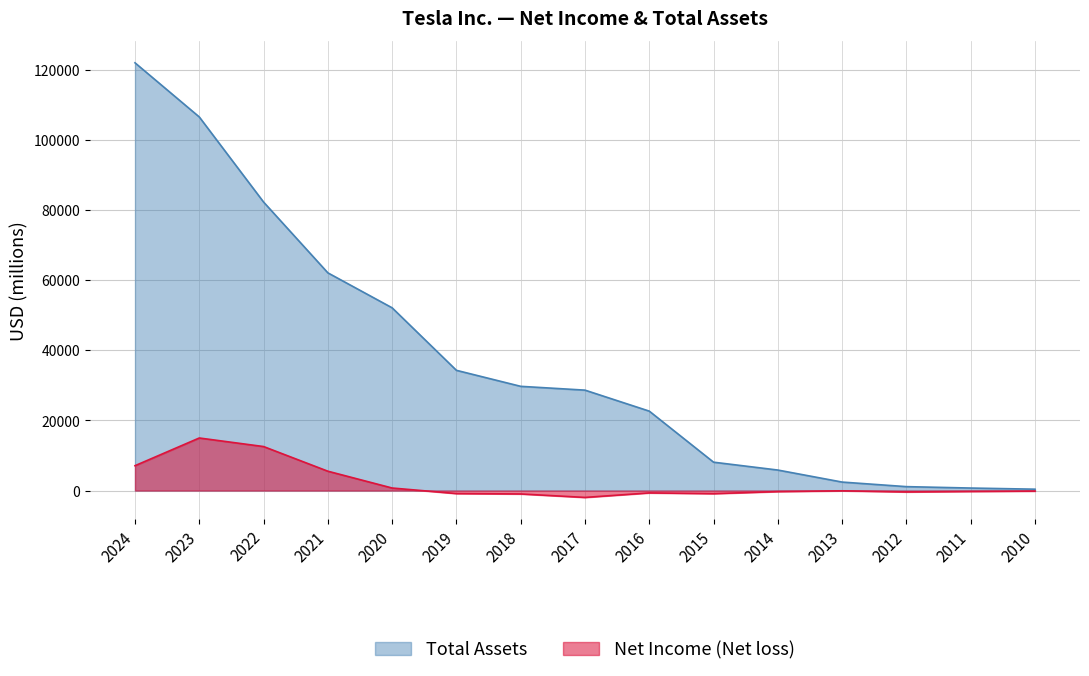

Between 2024 and 2010, which series saw the biggest shift?

Total Assets